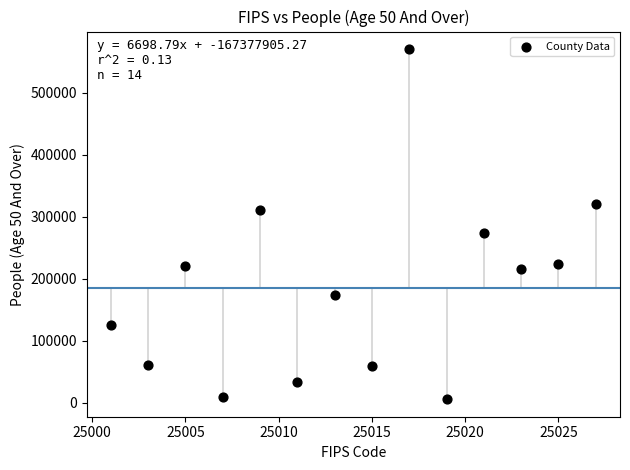

What is the range of X values (max minus min)?

26